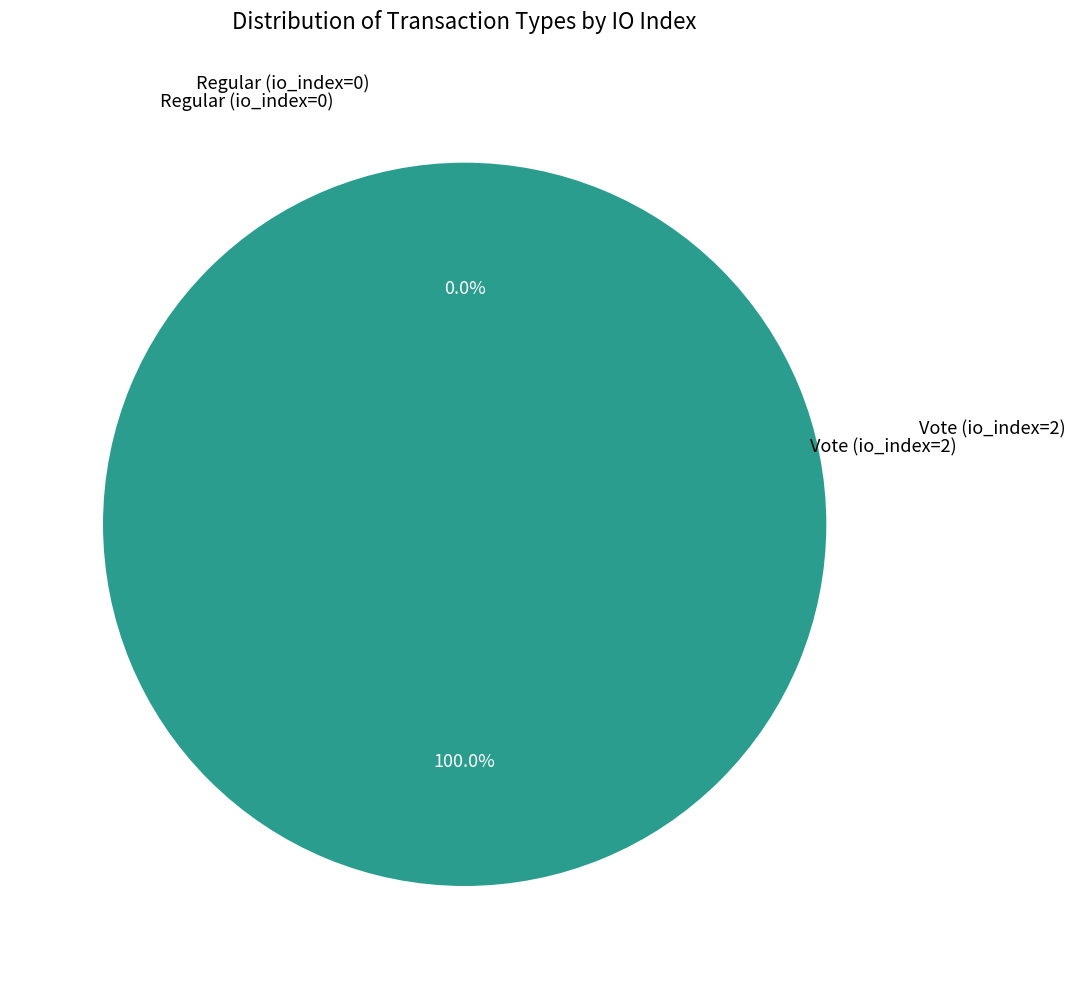

To the nearest percent, what is the combined percentage of Regular (io_index=0) and Vote (io_index=2)?

100%